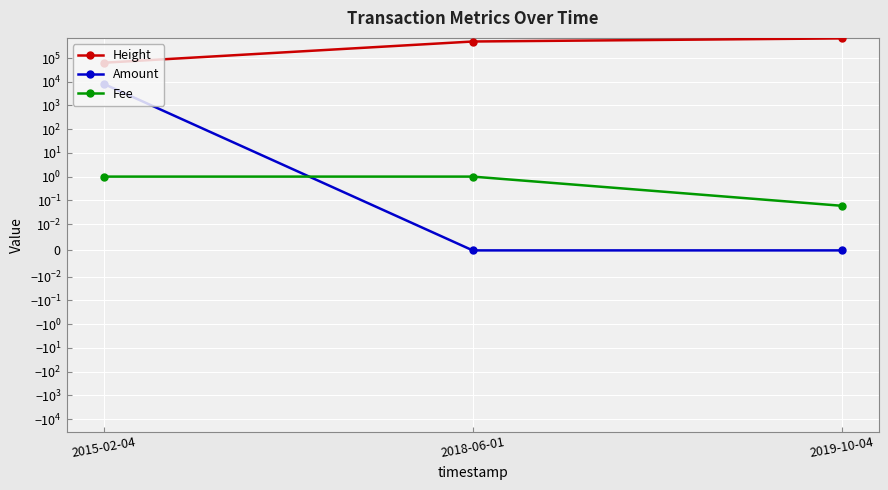

What are all the series names shown in the legend?

Height, Amount, Fee